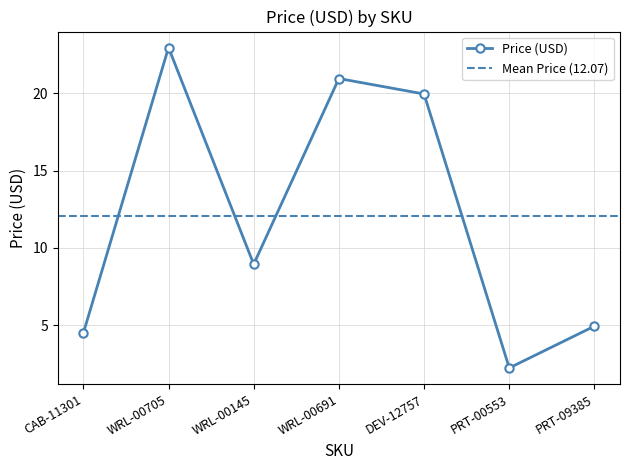

Does the chart have visible grid lines?

Yes